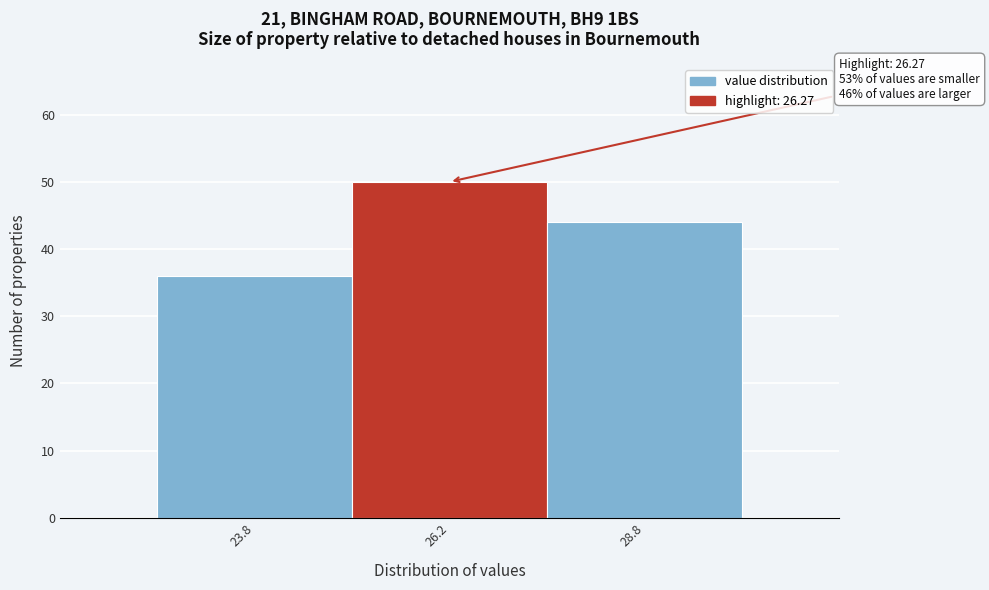

Over which range of the x-axis is the bar tallest?

25.0 to 27.5